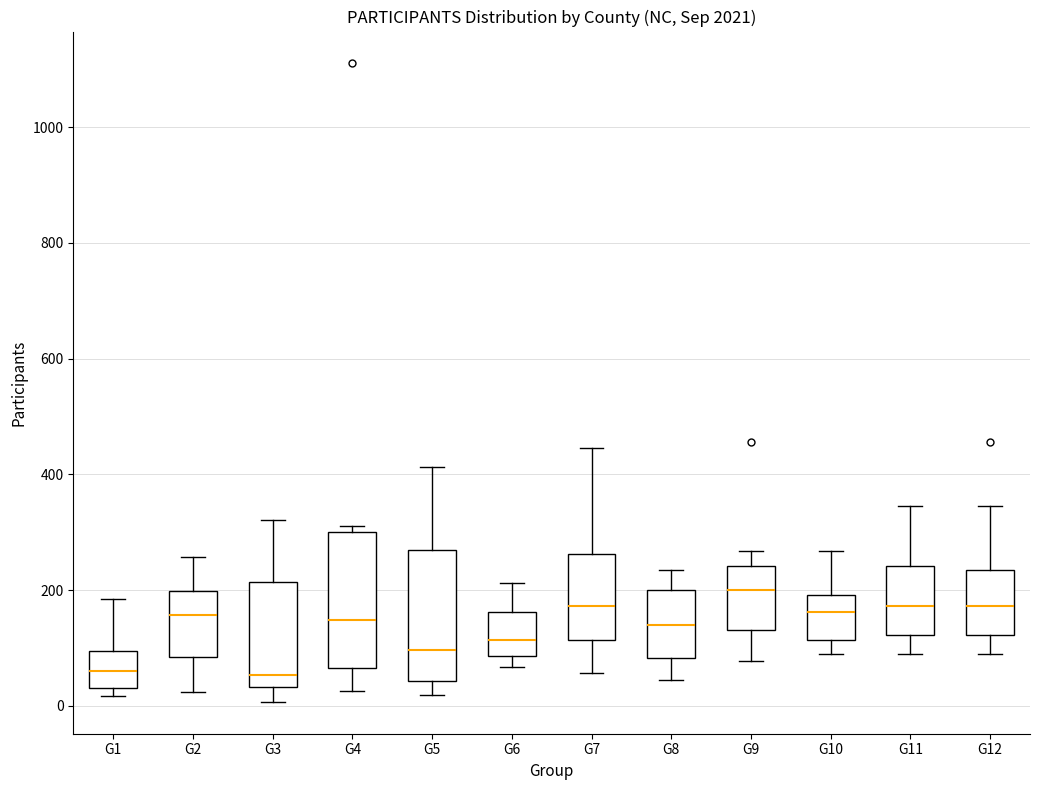

Reading left to right, transcribe this box plot: for each box, give where its median line is, the range the box spans, and where its two whiskers end, as read against the y-axis. The values are not printed on the chart, so give them approximately, as read against the axis.

G1: median 60, box 40 to 100, whiskers 20 to 180
G2: median 160, box 80 to 200, whiskers 20 to 260
G3: median 60, box 40 to 220, whiskers 0 to 320
G4: median 140, box 60 to 300, whiskers 20 to 320
G5: median 100, box 40 to 260, whiskers 20 to 420
G6: median 120, box 80 to 160, whiskers 60 to 220
G7: median 180, box 120 to 260, whiskers 60 to 440
G8: median 140, box 80 to 200, whiskers 40 to 240
G9: median 200, box 140 to 240, whiskers 80 to 260
G10: median 160, box 120 to 200, whiskers 80 to 260
G11: median 180, box 120 to 240, whiskers 80 to 340
G12: median 180, box 120 to 240, whiskers 80 to 340